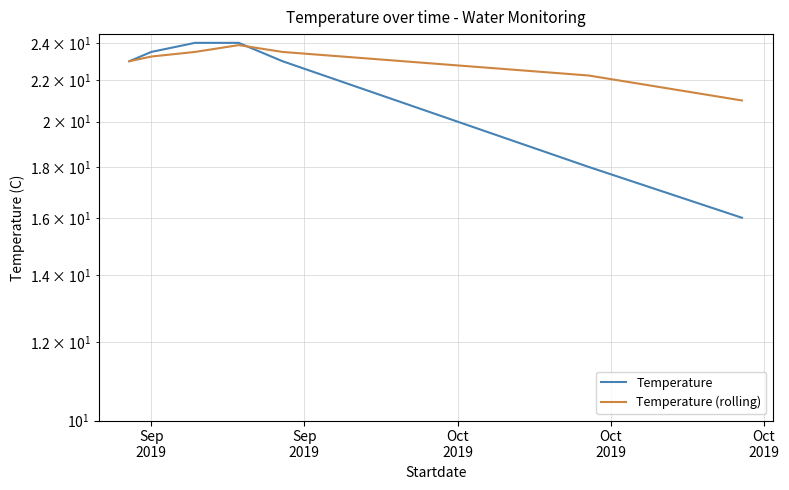

Reading left to right, transcribe all the data shown in this chart.

Temperature: 23.0	23.5	24.0	24.0	23.0	18.0	16.0
Temperature (rolling): 23.0	23.2	23.5	23.9	23.5	22.2	21.0